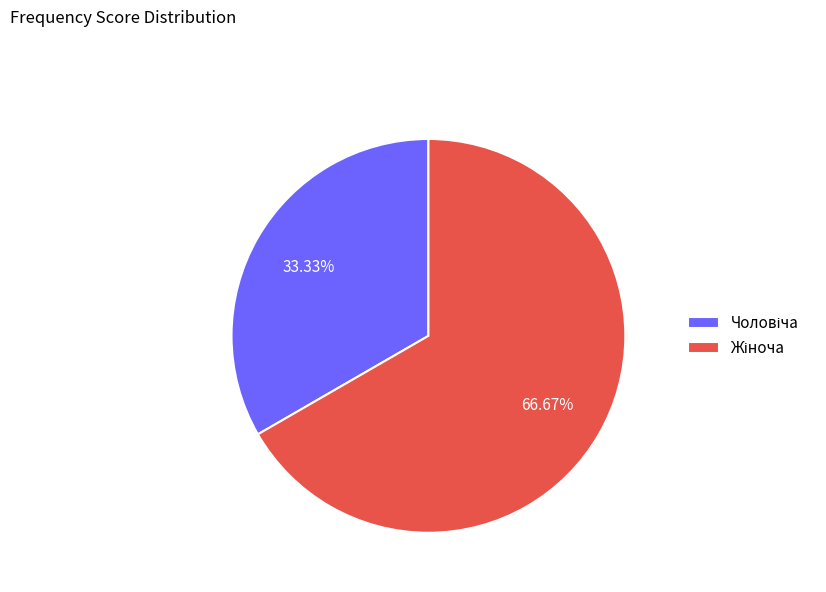

Does any single category account for the majority?

Yes